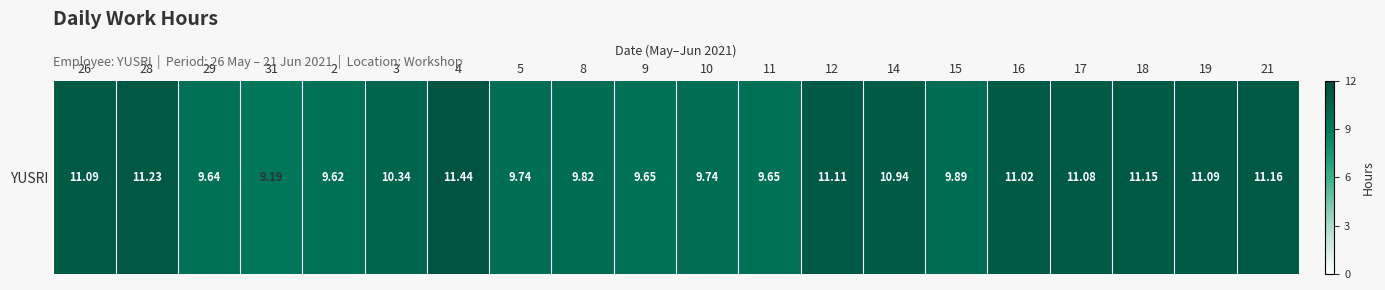

Which category has the highest value across all series?

4